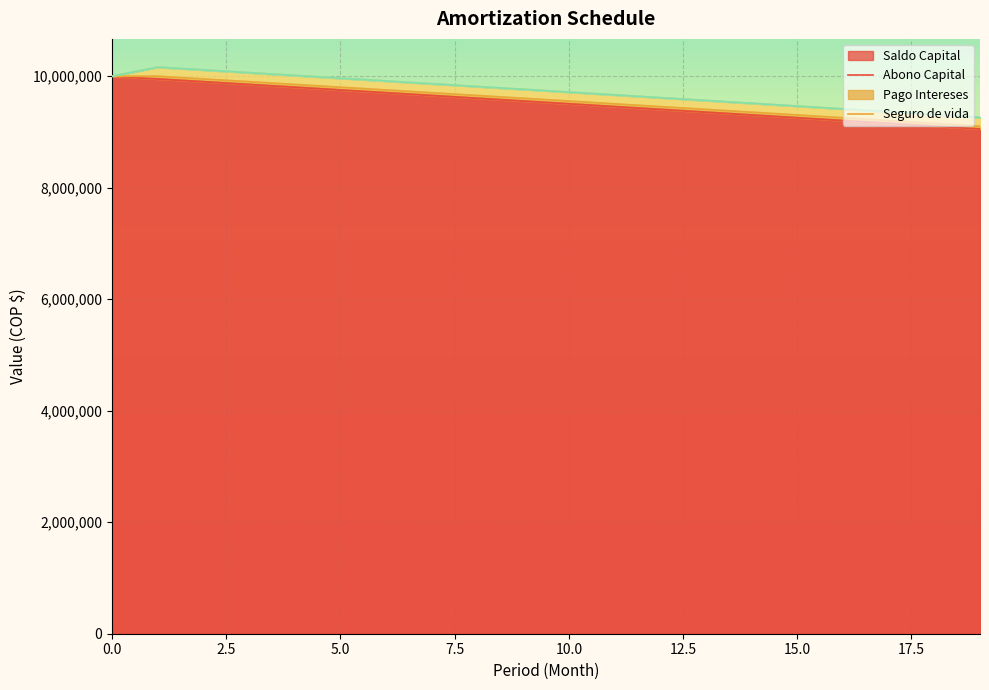

What is the value of the Seguro de vida point at the 11th from the left?

2153.6